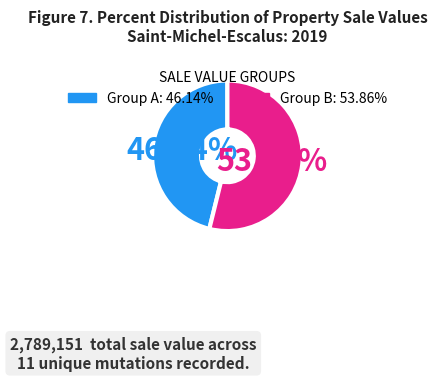

Is there a majority slice in this chart?

Yes